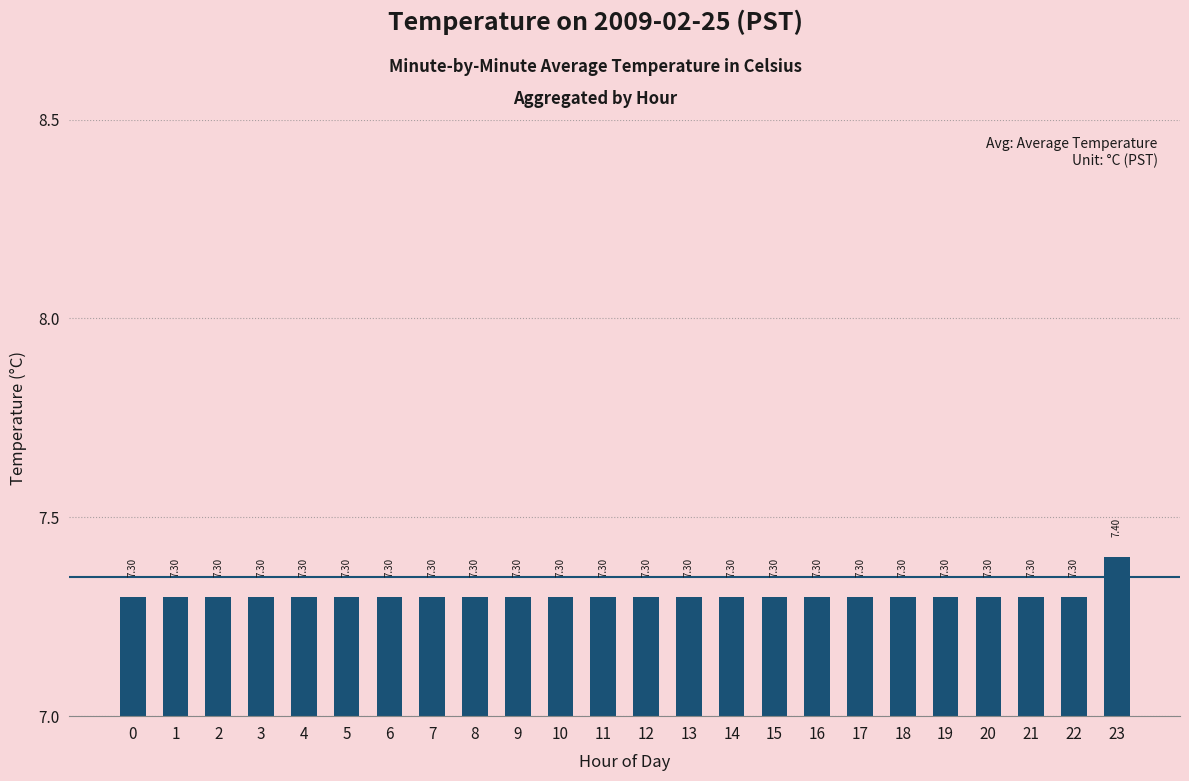

What is the sum of the values at 10 and 23?

14.7